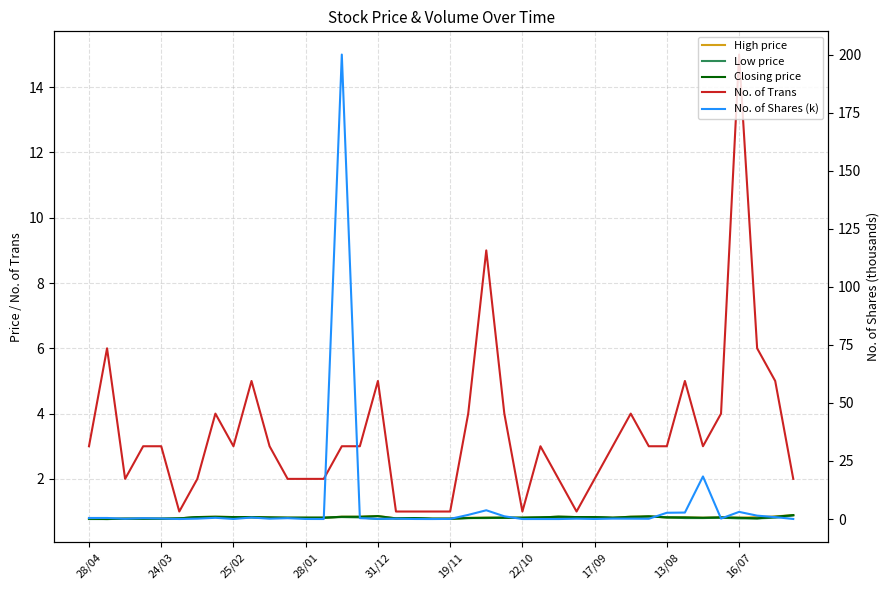

Reading left to right, list all the values displayed in this chart.

High price: 0.8	0.8	0.8	0.8	0.8	0.8	0.8	0.8	0.8	0.8	0.8	0.8	0.8	0.8	0.8	0.8	0.9	0.8	0.8	0.8	0.8	0.8	0.8	0.8	0.8	0.8	0.8	0.8	0.8	0.8	0.8	0.8	0.8	0.8	0.8	0.8	0.8	0.8	0.8	0.9
Low price: 0.8	0.8	0.8	0.8	0.8	0.8	0.8	0.8	0.8	0.8	0.8	0.8	0.8	0.8	0.8	0.8	0.8	0.8	0.8	0.8	0.8	0.8	0.8	0.8	0.8	0.8	0.8	0.8	0.8	0.8	0.8	0.8	0.8	0.8	0.8	0.8	0.8	0.8	0.8	0.9
Closing price: 0.8	0.8	0.8	0.8	0.8	0.8	0.8	0.8	0.8	0.8	0.8	0.8	0.8	0.8	0.8	0.8	0.9	0.8	0.8	0.8	0.8	0.8	0.8	0.8	0.8	0.8	0.8	0.8	0.8	0.8	0.8	0.8	0.8	0.8	0.8	0.8	0.8	0.8	0.8	0.9
No. of Trans: 3.0	6.0	2.0	3.0	3.0	1.0	2.0	4.0	3.0	5.0	3.0	2.0	2.0	2.0	3.0	3.0	5.0	1.0	1.0	1.0	1.0	4.0	9.0	4.0	1.0	3.0	2.0	1.0	2.0	3.0	4.0	3.0	3.0	5.0	3.0	4.0	15.0	6.0	5.0	2.0
No. of Shares (k): 0.5	0.5	0.1	0.4	0.2	0.0	0.2	0.5	0.0	0.7	0.1	0.4	0.0	0.0	200.0	0.4	0.1	0.1	0.0	0.0	0.1	1.8	3.8	1.2	0.0	0.0	0.0	0.2	0.0	0.2	0.2	0.1	2.7	2.8	18.3	0.2	3.1	1.5	0.8	0.0